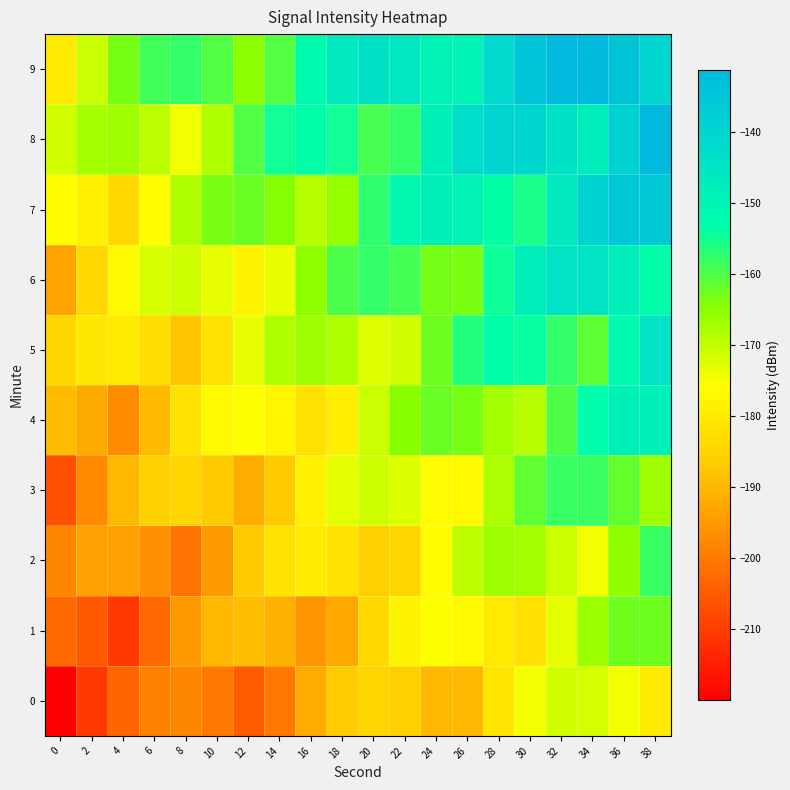

Rank the series at 32 from highest to lowest value.

9, 8, 6, 7, 5, 3, 4, 2, 0, 1